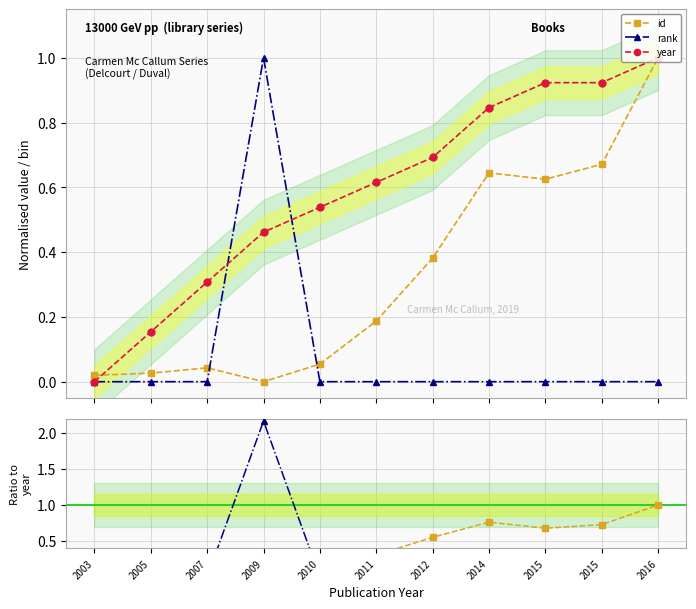

Which category has the lowest value in the rank / year series?

2003